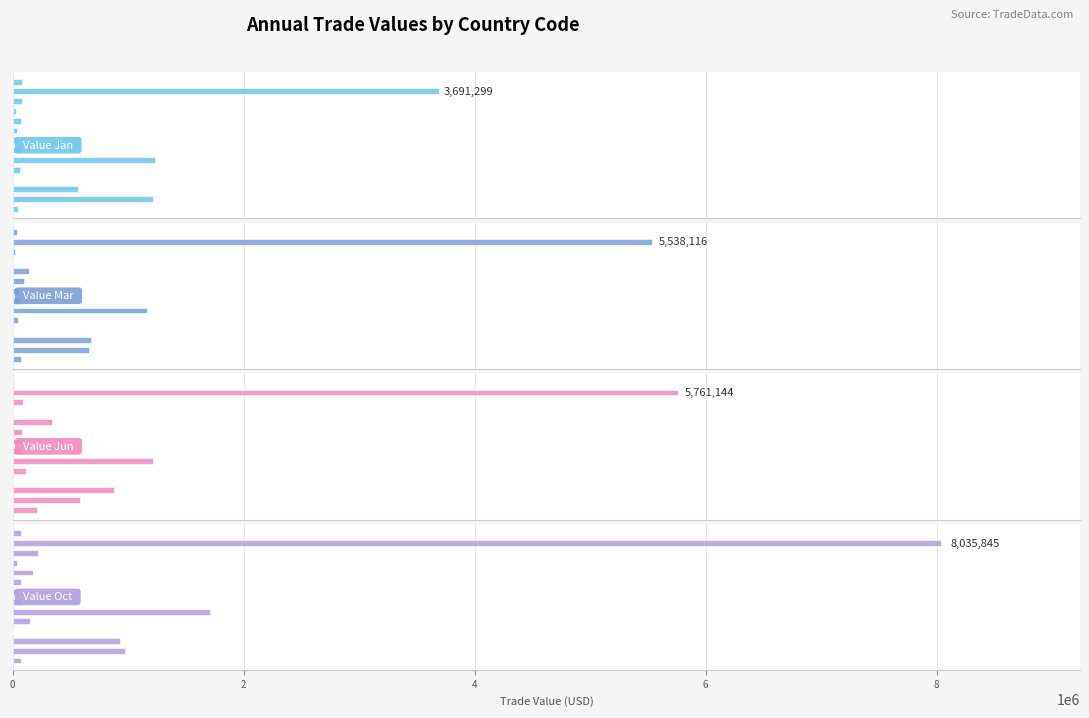

How many categories are shown in the chart?

14